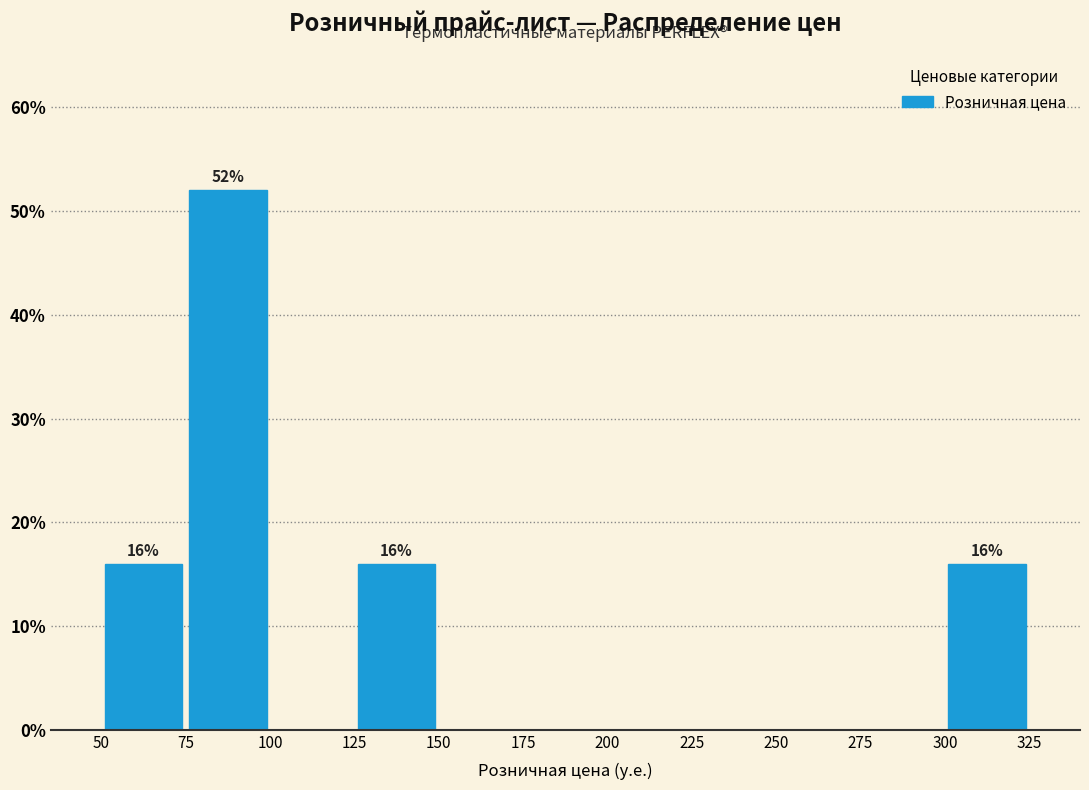

Over which range of the x-axis is the bar tallest?

75 to 100